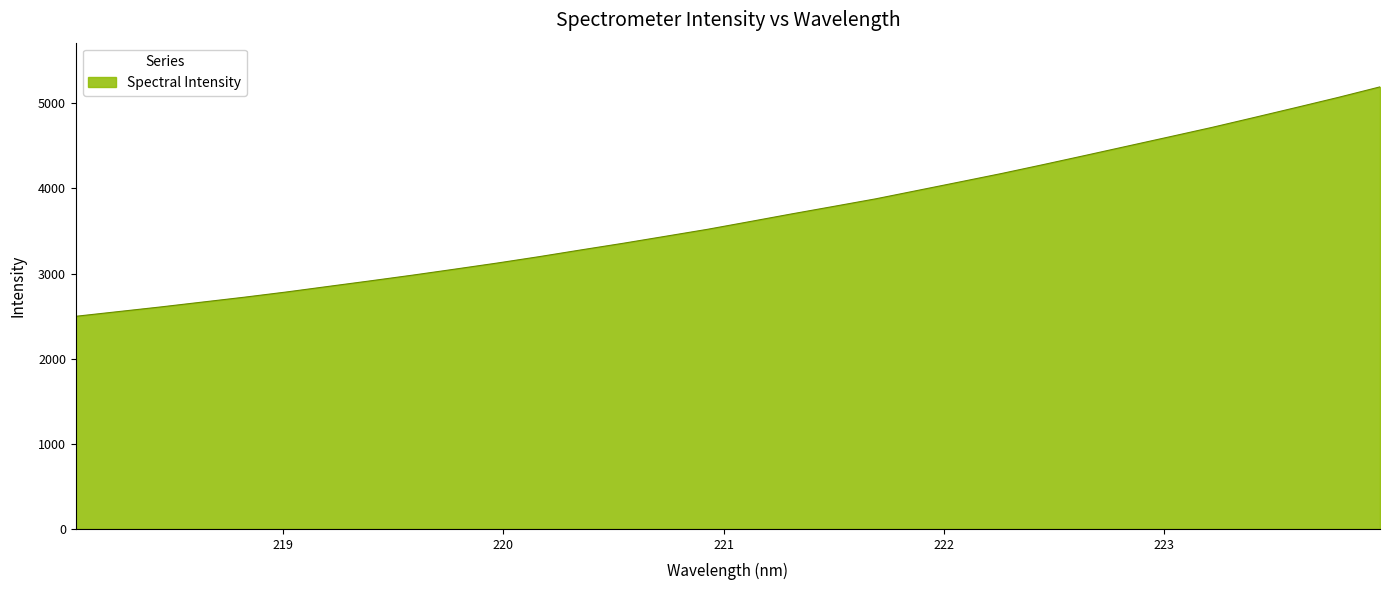

What is the smallest value displayed?

2498.2